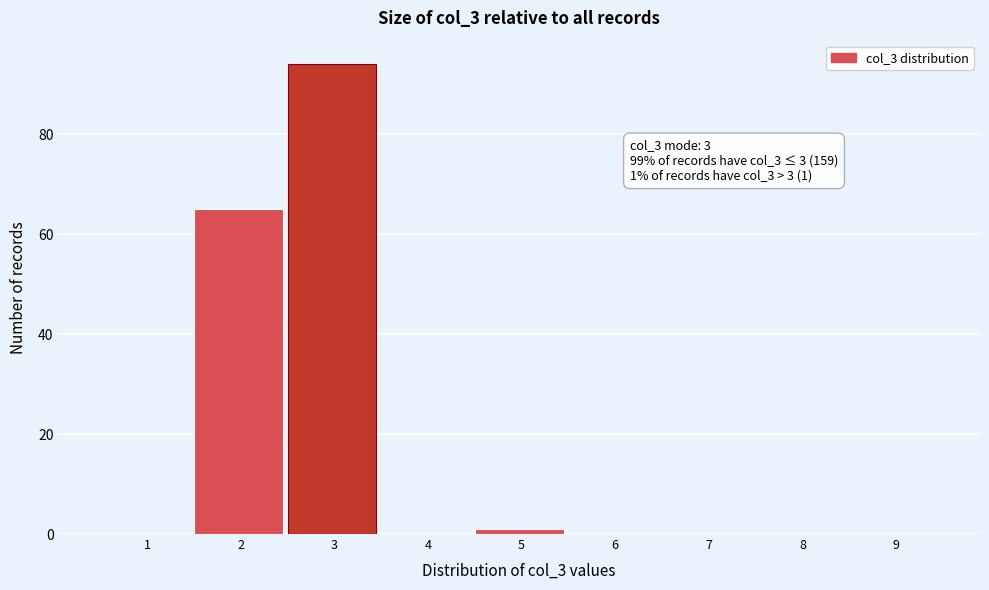

Reading left to right, extract all data points from this chart.

1=0	2=65	3=94	4=0	5=1	6=0	7=0	8=0	9=0